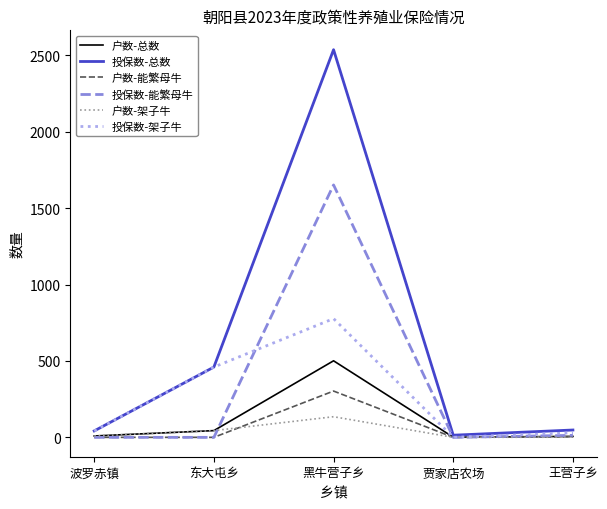

Which series has the largest range (max minus min)?

投保数-总数